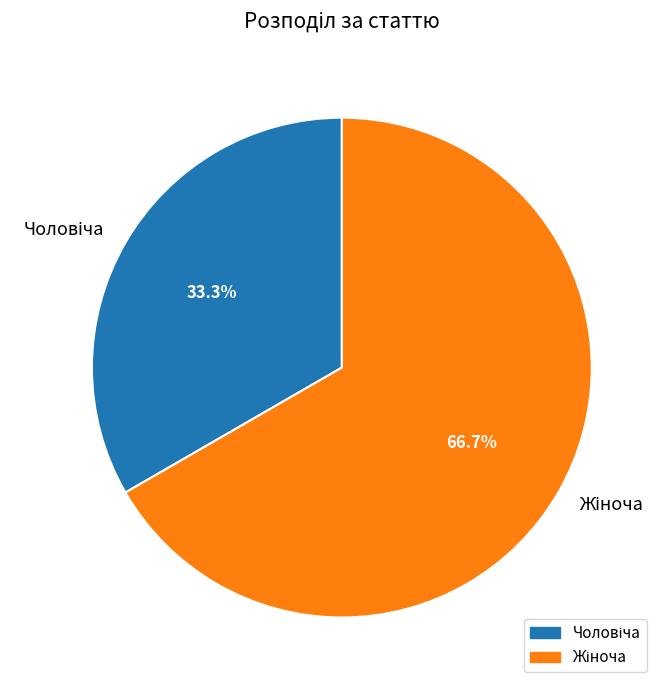

Is there a majority slice in this chart?

Yes